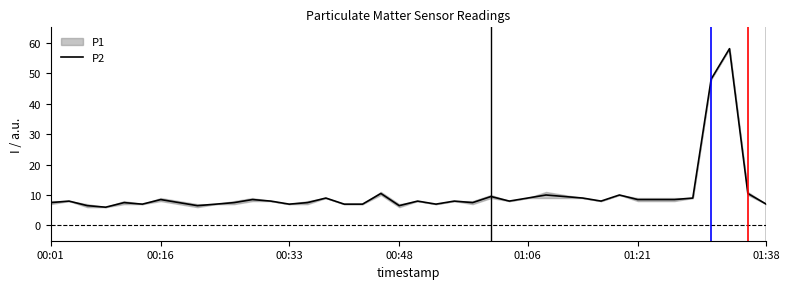

Read the value at 7.

7.5